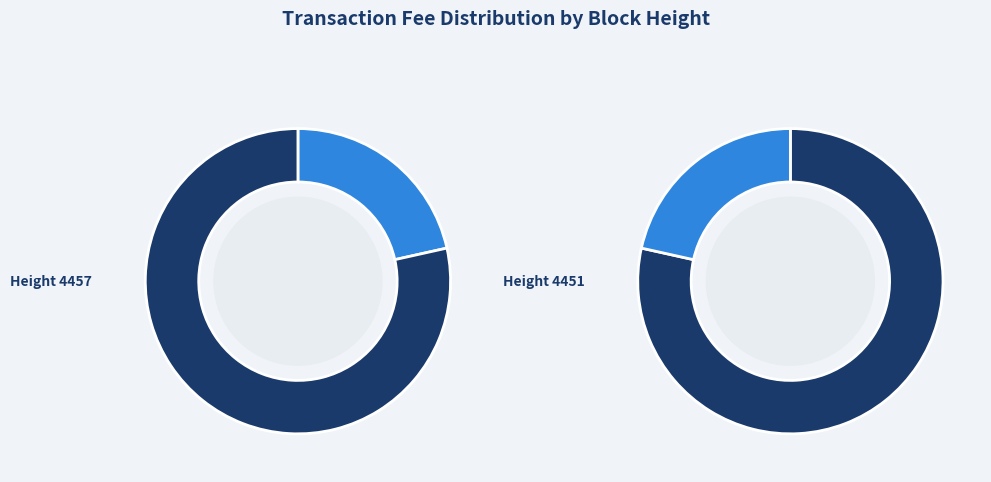

Which category has the biggest portion of the pie?

4451